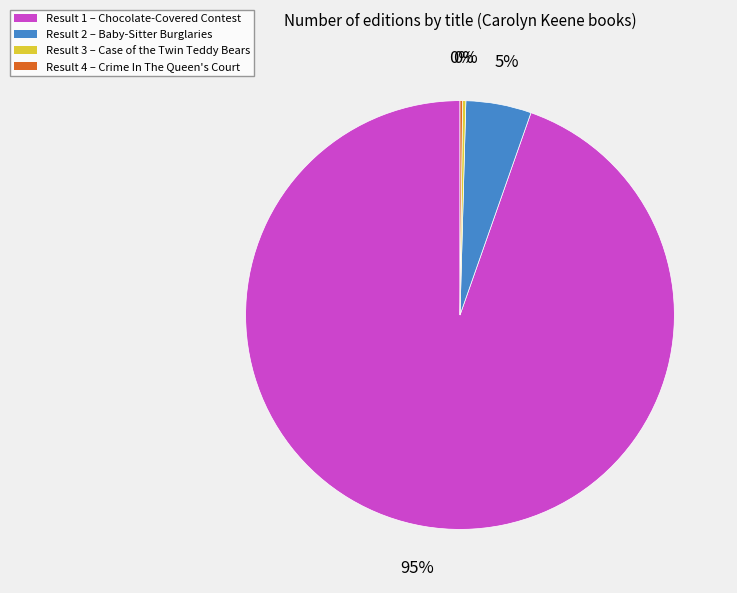

Which slice is the largest?

Result 1 – Chocolate-Covered Contest